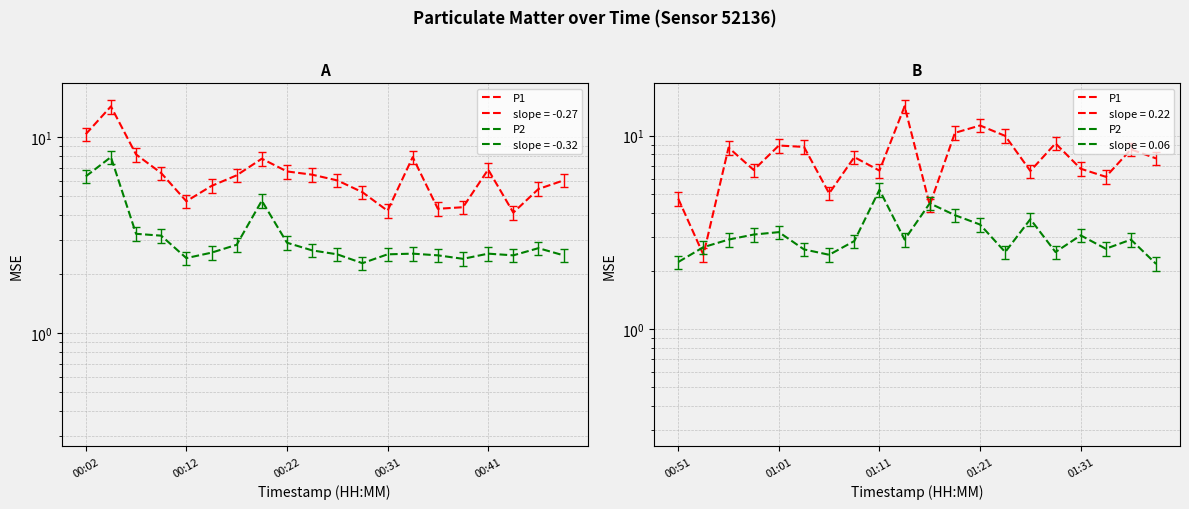

Rank the series by their average value, from lowest to highest.

P2, P1